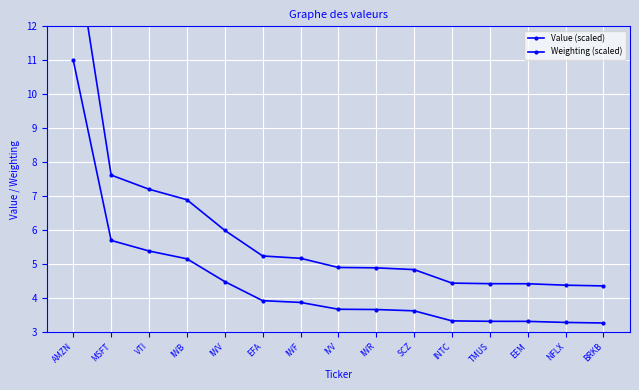

What is the label of the 3rd point from the right?

EEM